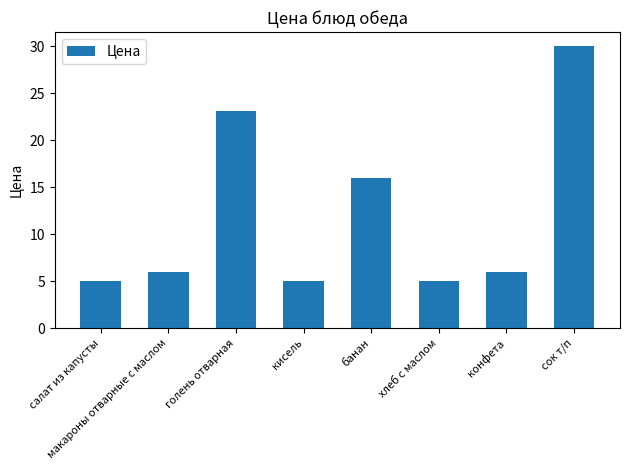

Approximately how many times larger is the value at кисель compared to салат из капусты?

1.0